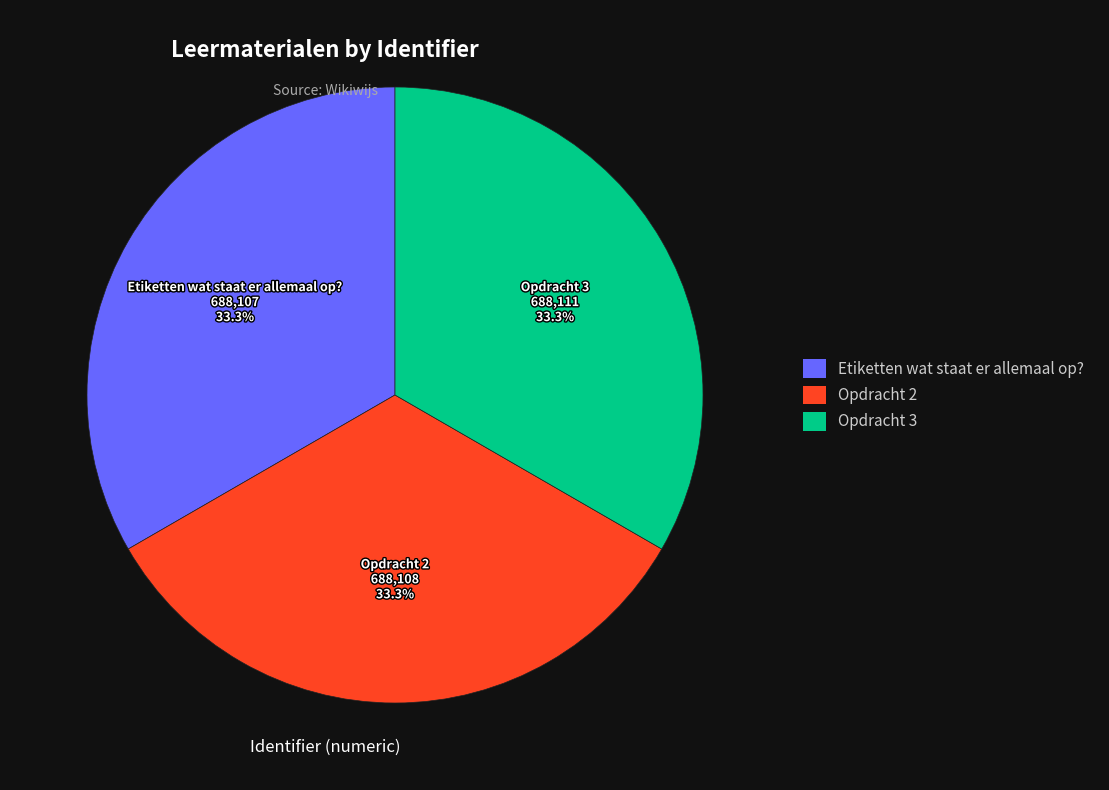

The Etiketten wat staat er allemaal op? slice represents 40% of the pie. True or false?

False